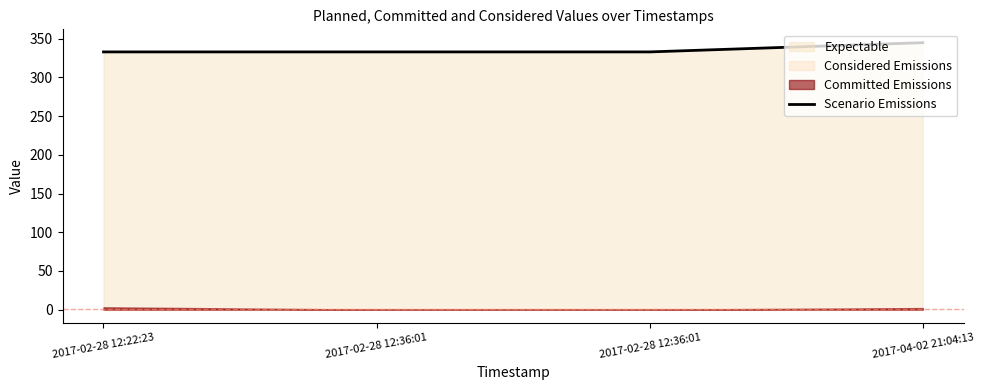

The chart shows a value of 345.0 at 2017-04-02 21:04:13. True or false?

True